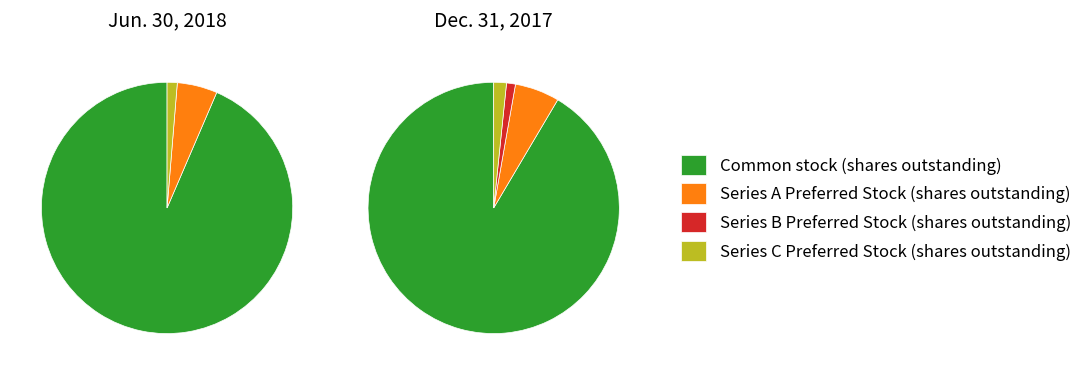

Which category accounts for the majority?

Common stock (shares outstanding)